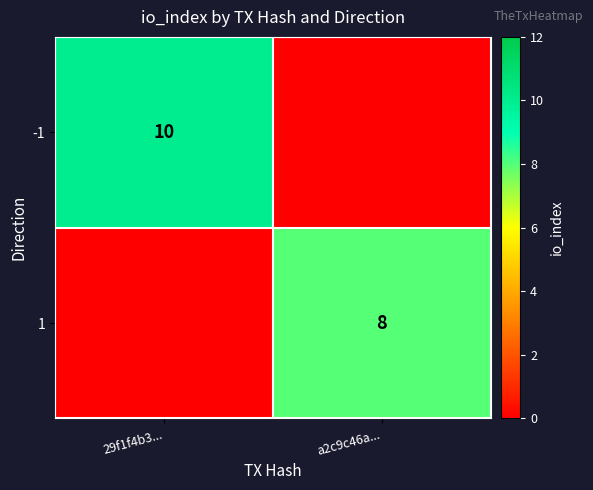

The value of 1 at a2c9c46a... is 8. True or false?

True